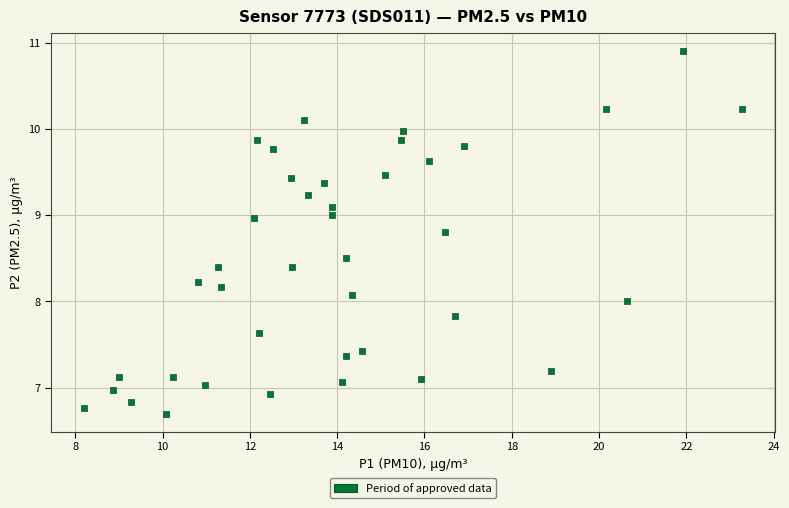

What is the range of X values (max minus min)?

15.1